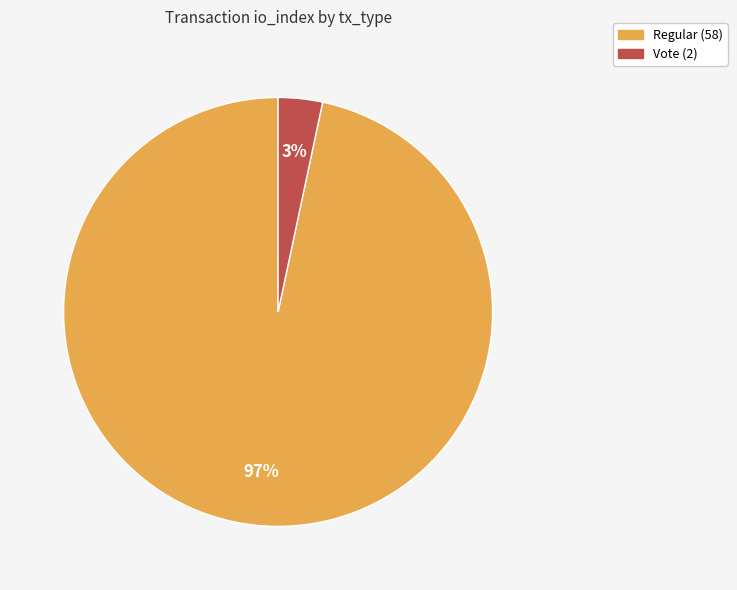

To the nearest percent, what portion does Vote (2) represent?

3%